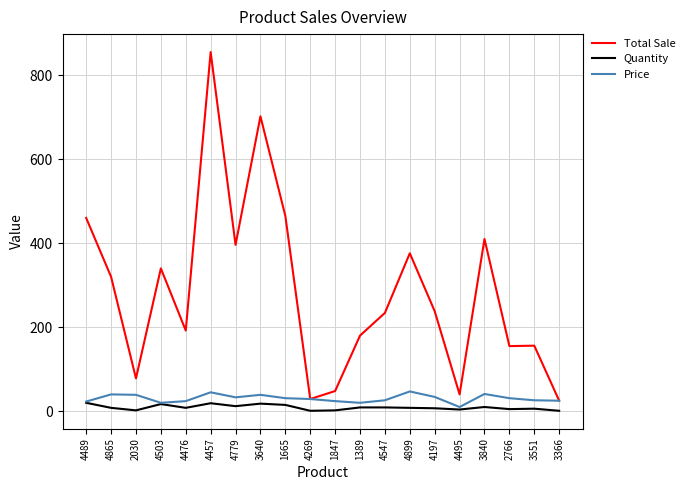

True or false: Total Sale and Quantity intersect in this chart.

False